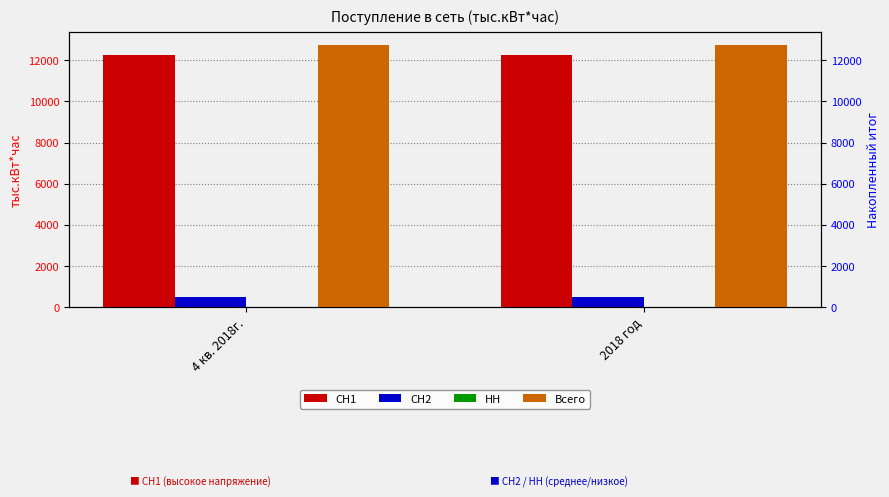

Reading right to left, list all the values displayed in this chart.

СН1: 2018 год=12248.2	4 кв. 2018г.=12248.2
СН2: 2018 год=475.2	4 кв. 2018г.=475.2
НН: 2018 год=0.0	4 кв. 2018г.=0.0
Всего: 2018 год=12723.5	4 кв. 2018г.=12723.5